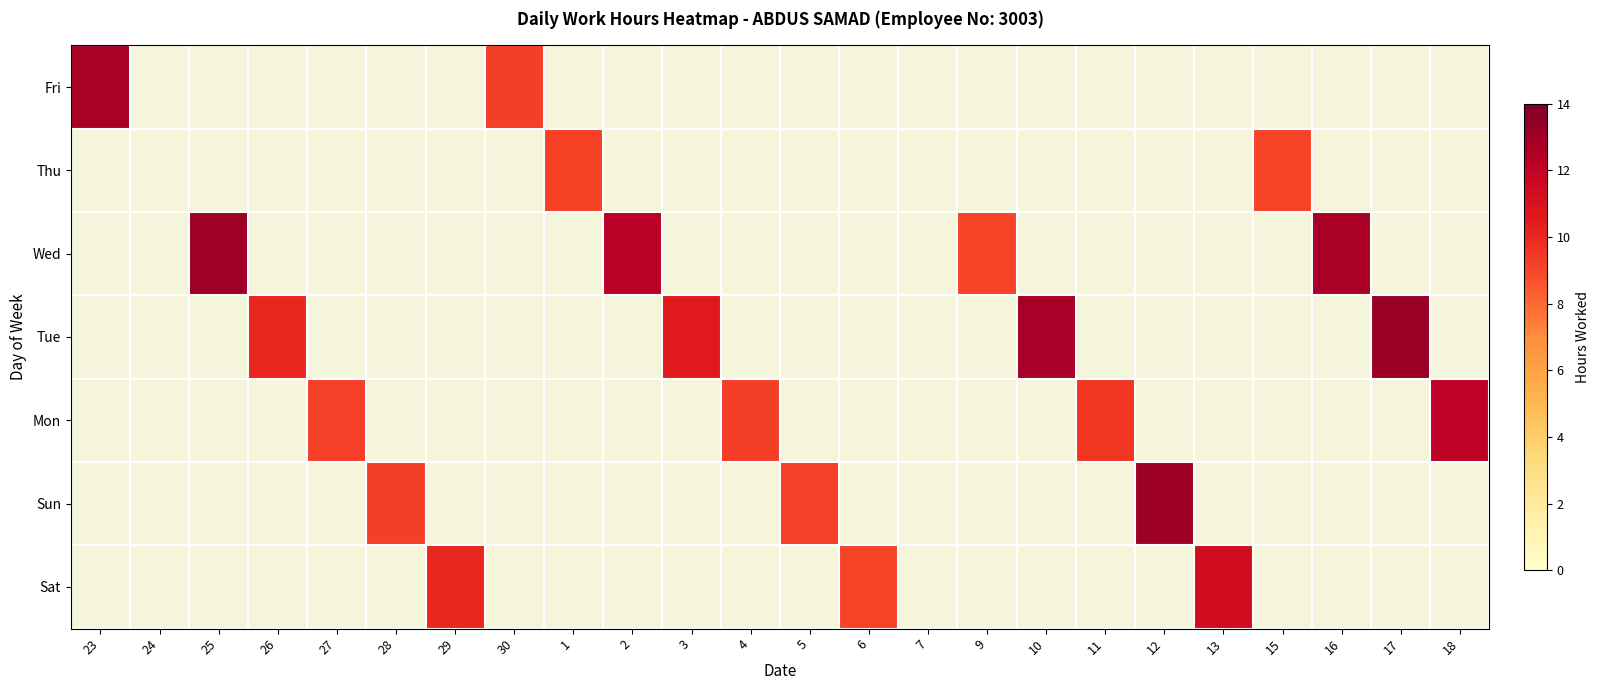

Is the value of Tue at 10 greater than the value of Wed at 27?

Yes